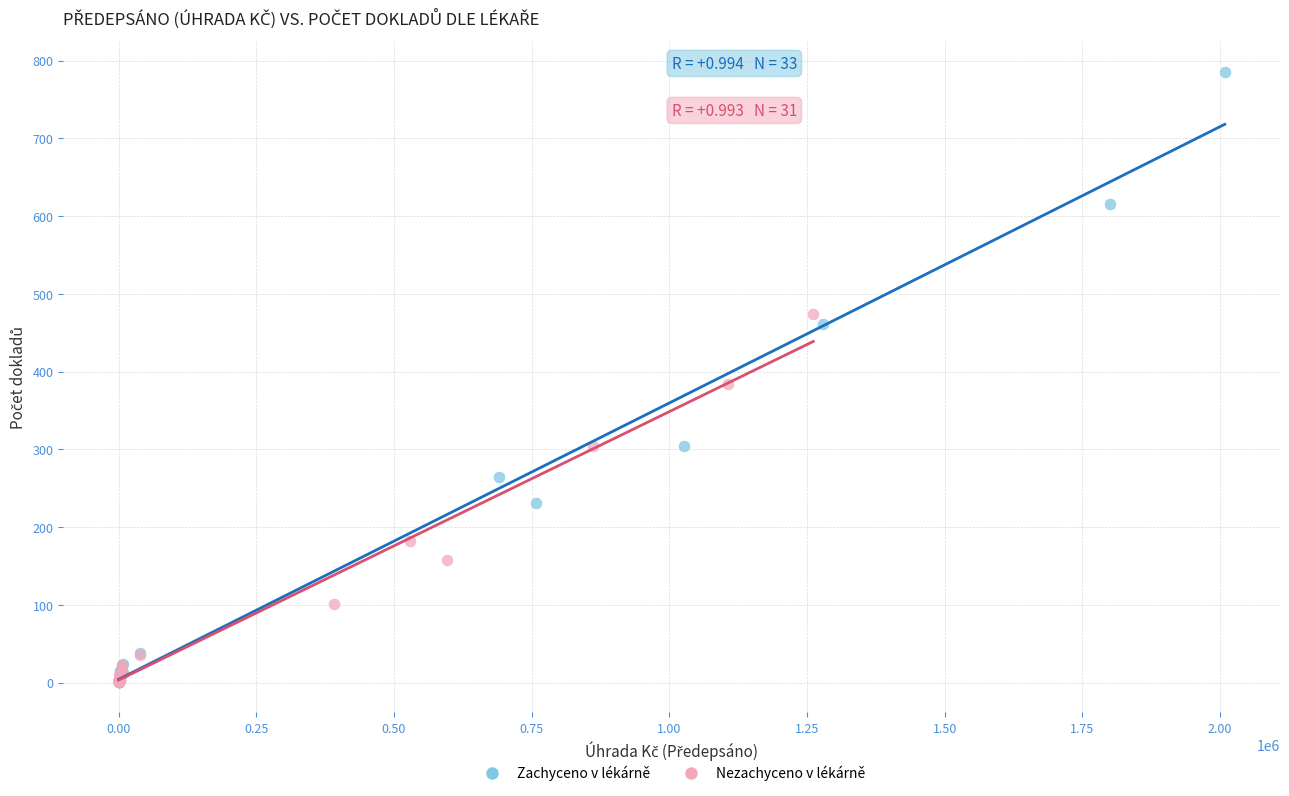

Which series contains the highest Y value?

Zachyceno v lékárně